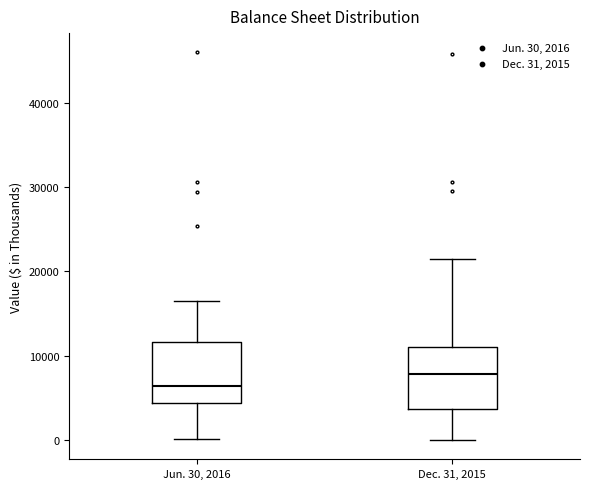

Reading left to right, transcribe this box plot: for each box, give where its median line is, the range the box spans, and where its two whiskers end, as read against the y-axis. The values are not printed on the chart, so give them approximately, as read against the axis.

Jun. 30, 2016: median 6000, box 4000 to 12000, whiskers 0 to 17000
Dec. 31, 2015: median 8000, box 4000 to 11000, whiskers 0 to 21000